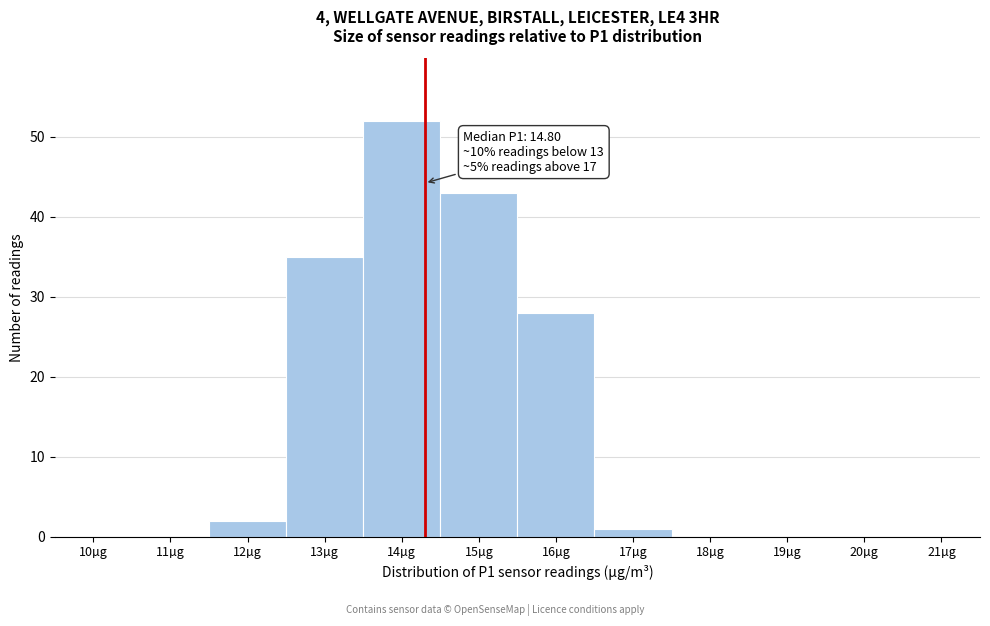

Reading left to right, transcribe all the data shown in this chart.

10µg=0	11µg=0	12µg=2	13µg=35	14µg=52	15µg=43	16µg=28	17µg=1	18µg=0	19µg=0	20µg=0	21µg=0